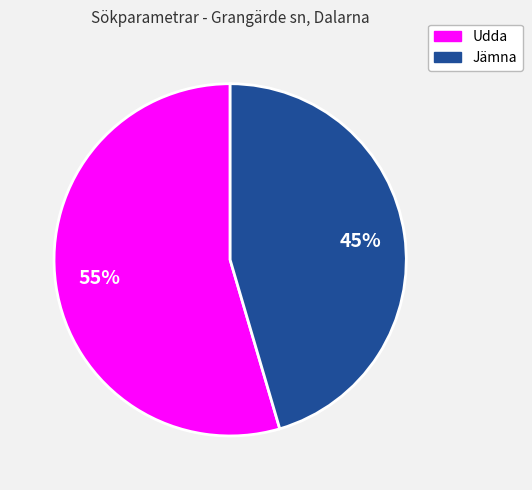

Is it true that Jämna is 52% of the pie?

False